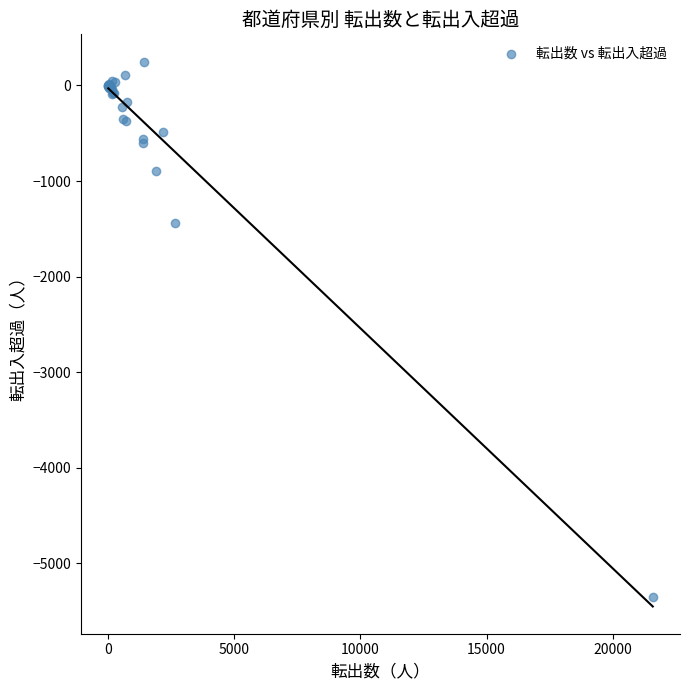

What Y value in the scatter plot is closest to -2550?

-1438.8